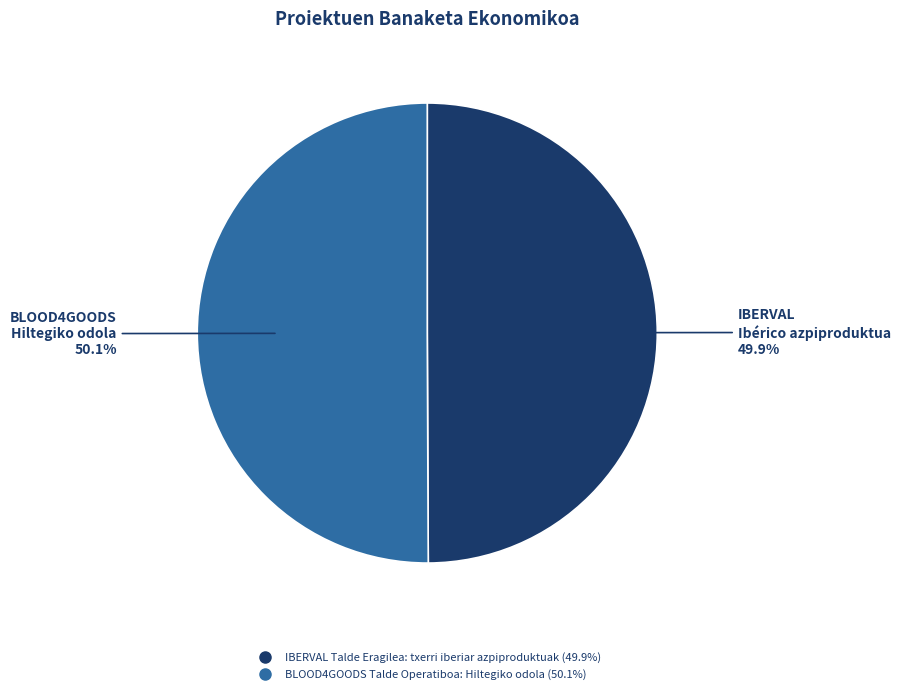

To the nearest percent, what percentage of the pie is IBERVAL Talde Eragilea: txerri iberiar azpiproduktuak?

50%